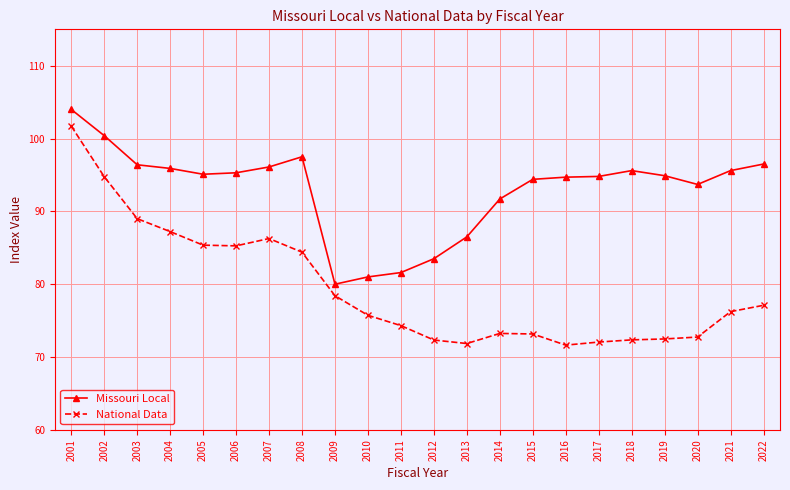

True or false: National Data and Missouri Local intersect in this chart.

False